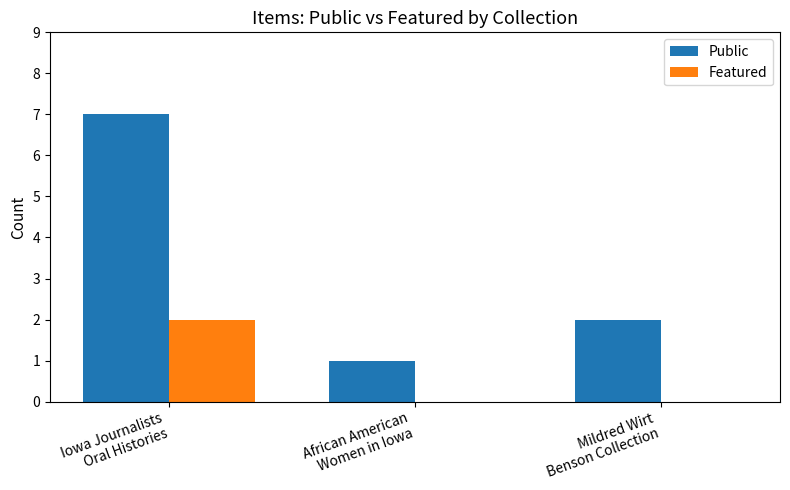

What is the greatest value displayed?

7